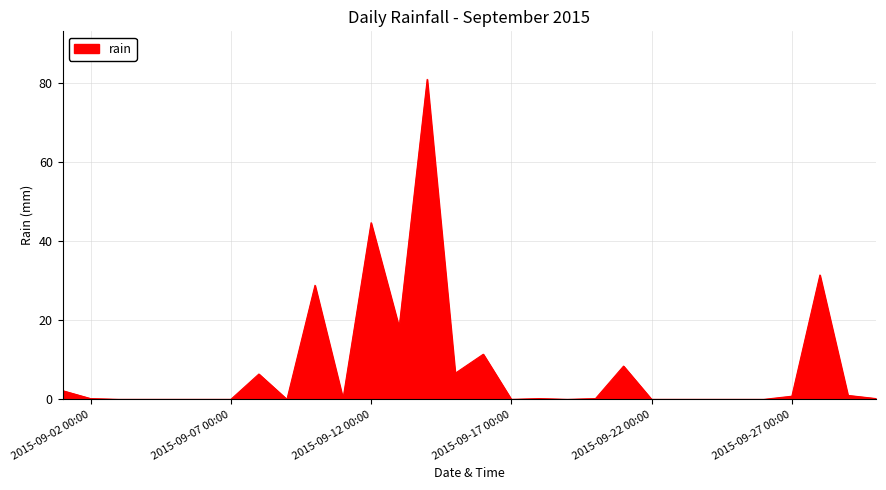

What is the difference between the maximum and minimum values?

80.8